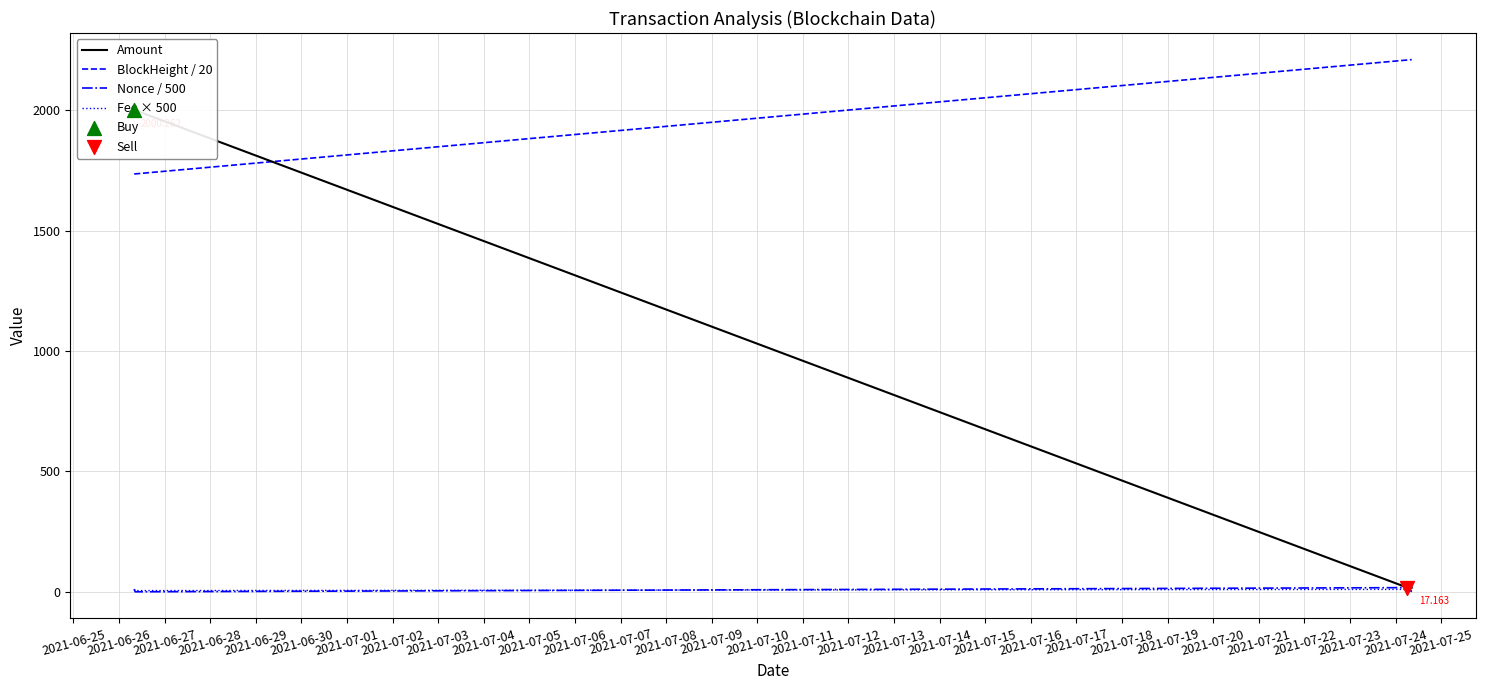

At how many categories does at least one series exceed 325?

4